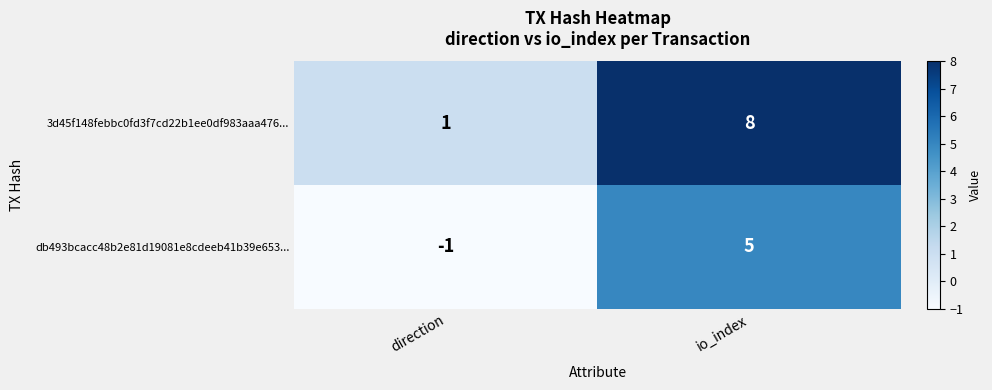

True or false: db493bcacc48b2e81d19081e8cdeeb41b39e653... has a value of -1 at direction.

True